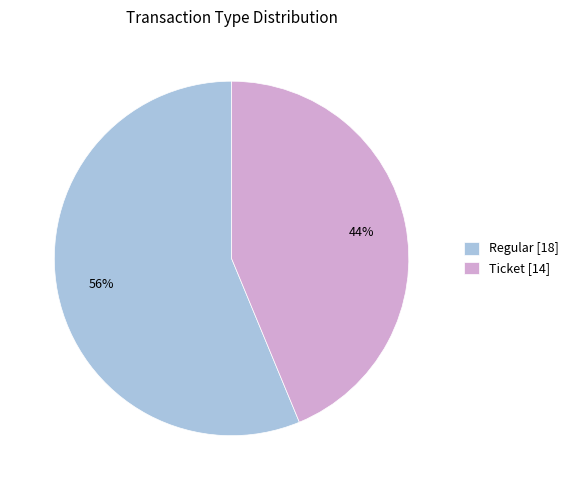

To the nearest percent, what percentage of the pie is Regular?

56%